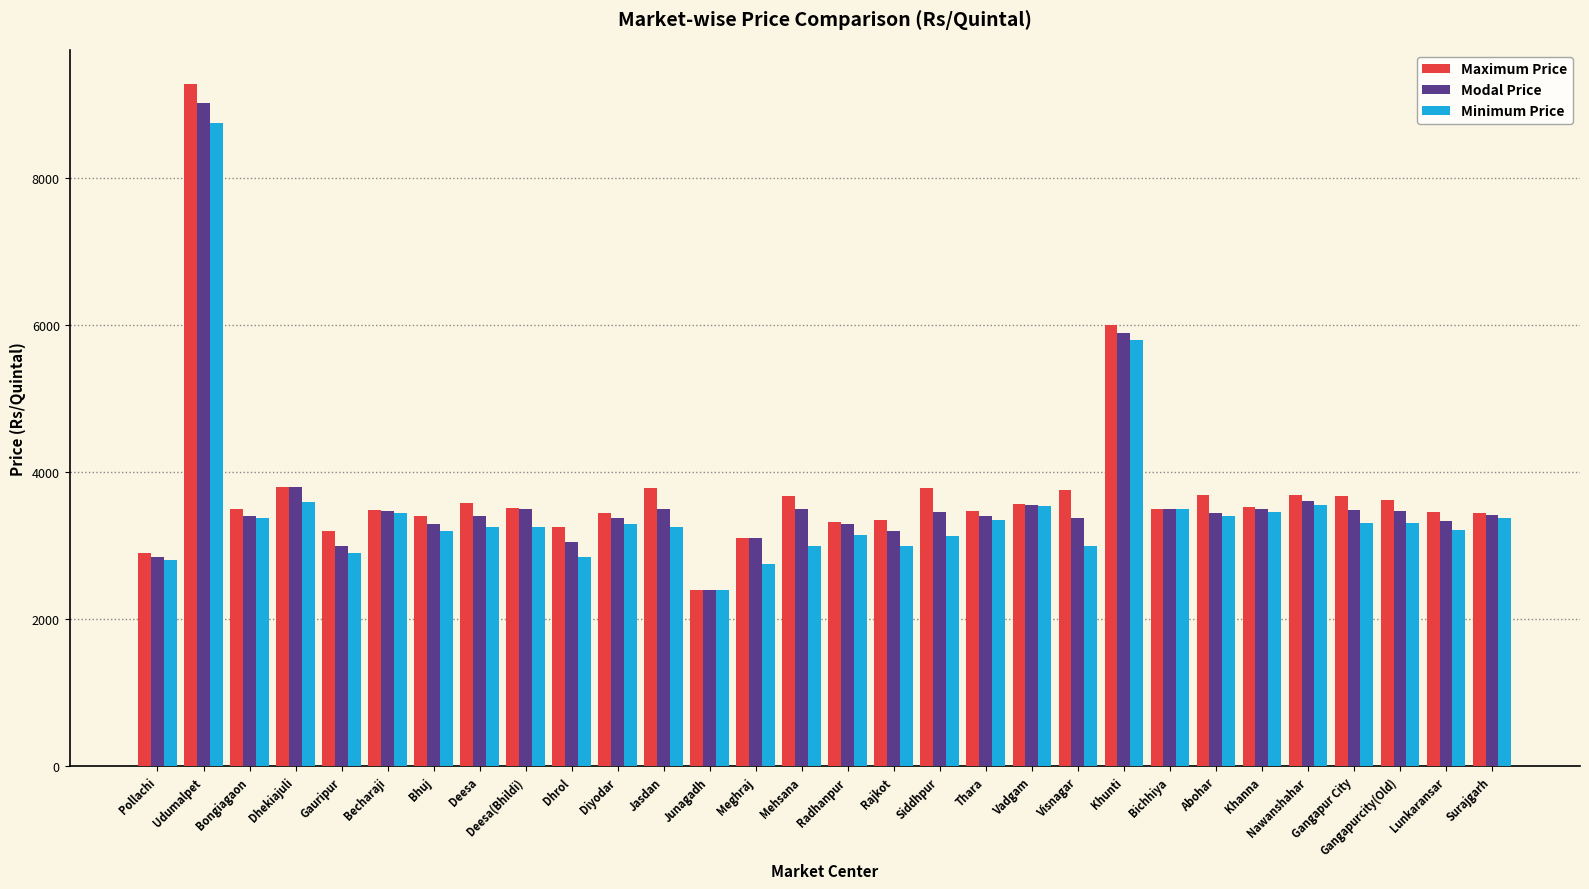

At which label does Minimum Price reach its peak?

Udumalpet